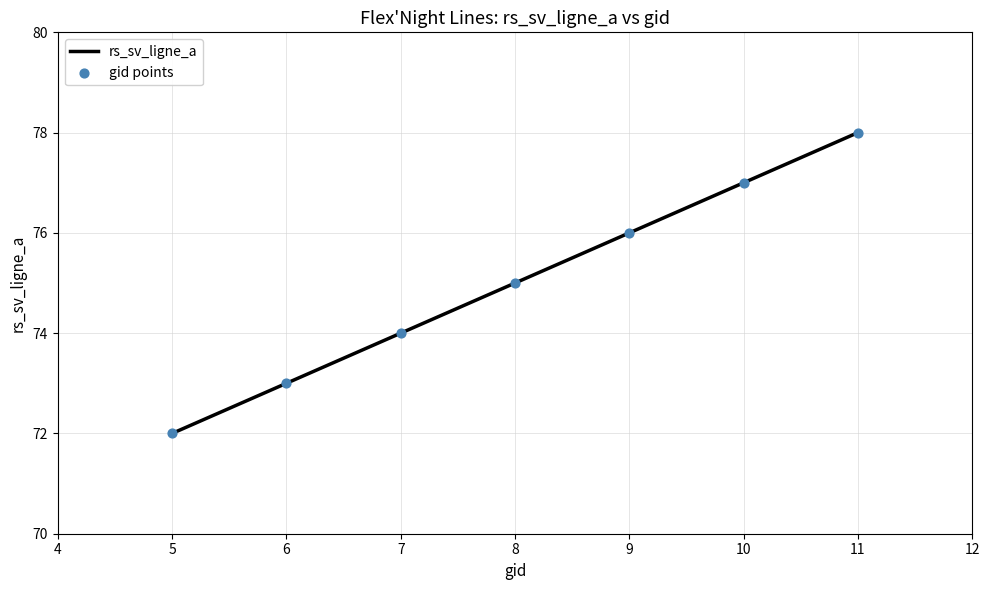

What is the maximum value shown in the chart?

78